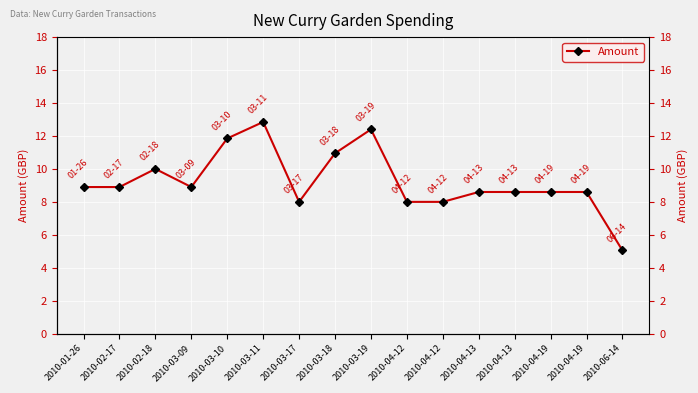

How many interior local peaks (higher than both neighbors) does the data have?

3